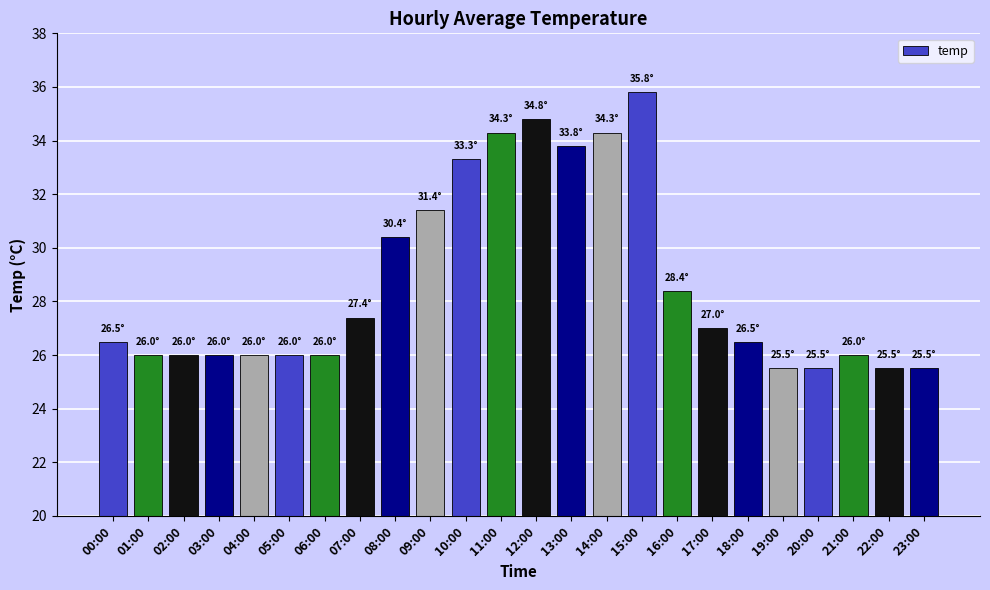

Reading left to right, transcribe all the data shown in this chart.

00:00=26.5	01:00=26.0	02:00=26.0	03:00=26.0	04:00=26.0	05:00=26.0	06:00=26.0	07:00=27.4	08:00=30.4	09:00=31.4	10:00=33.3	11:00=34.3	12:00=34.8	13:00=33.8	14:00=34.3	15:00=35.8	16:00=28.4	17:00=27.0	18:00=26.5	19:00=25.5	20:00=25.5	21:00=26.0	22:00=25.5	23:00=25.5